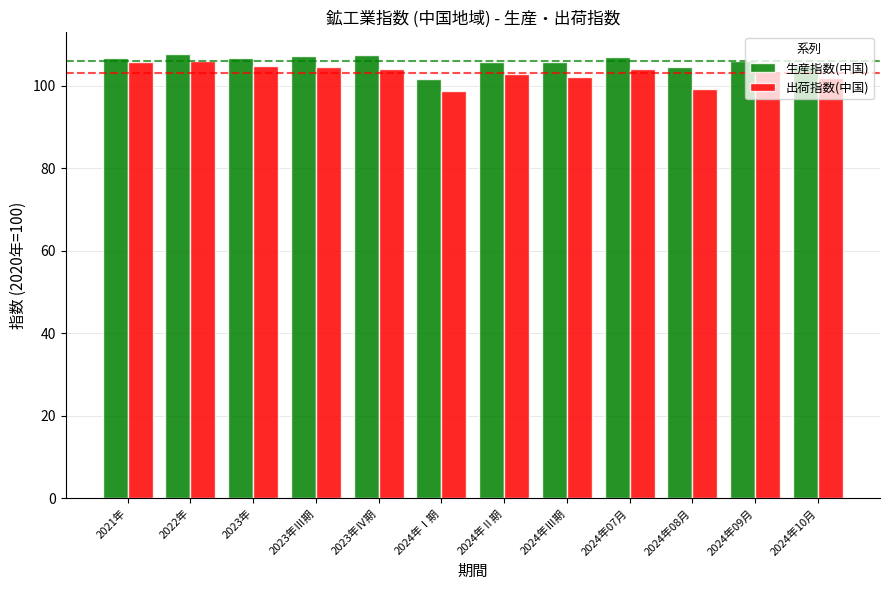

Where is 生産指数(中国) nearest to the value 104?

2024年08月